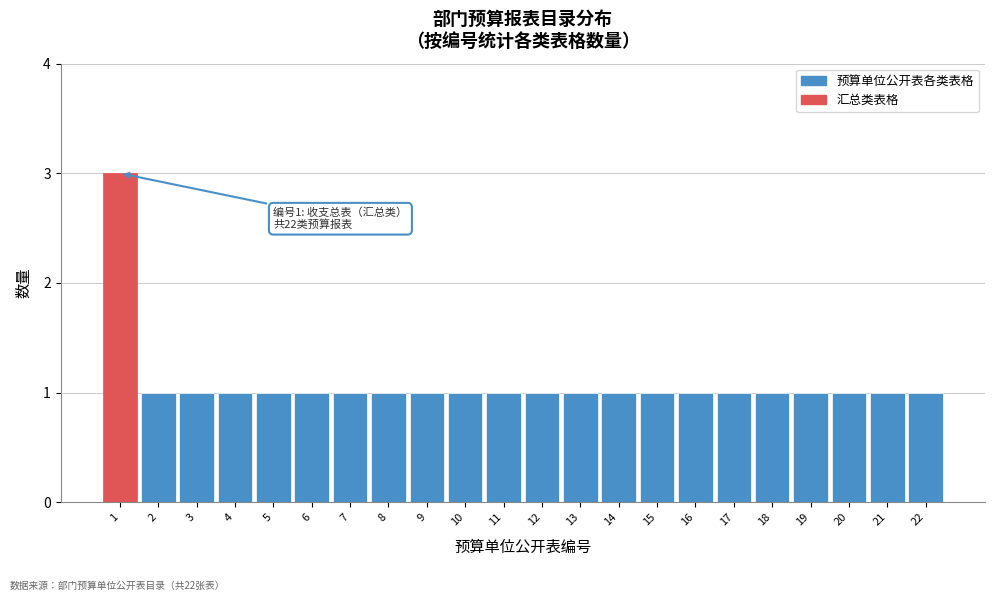

Reading left to right, what are all the values shown in this chart?

3	1	1	1	1	1	1	1	1	1	1	1	1	1	1	1	1	1	1	1	1	1